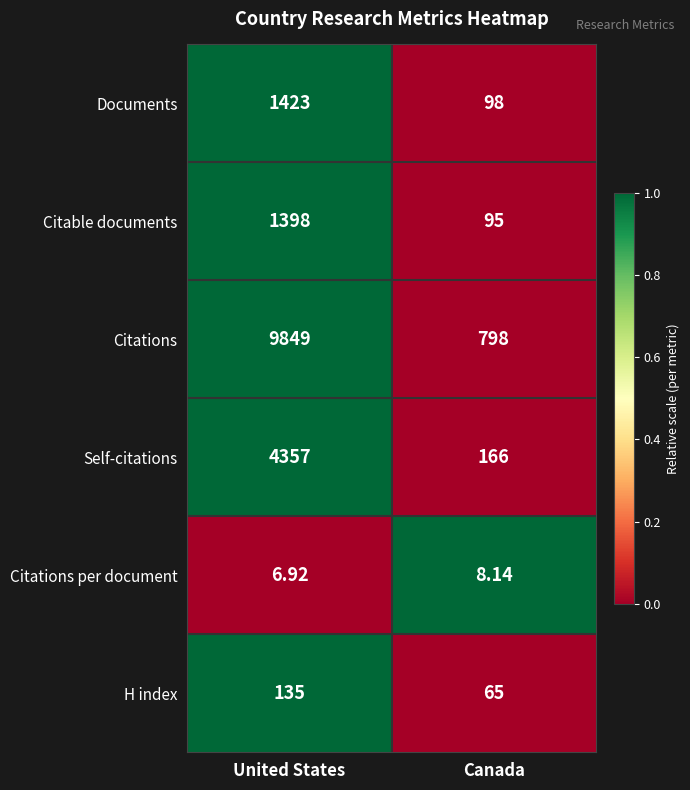

At Canada, list the series in order from largest to smallest.

Citations, Self-citations, Documents, Citable documents, H index, Citations per document